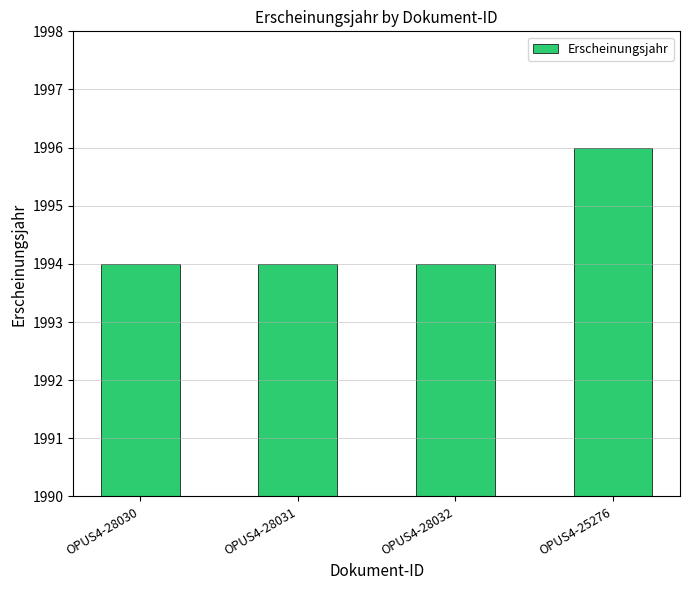

What is the value of the 3rd bar from the left?

1994